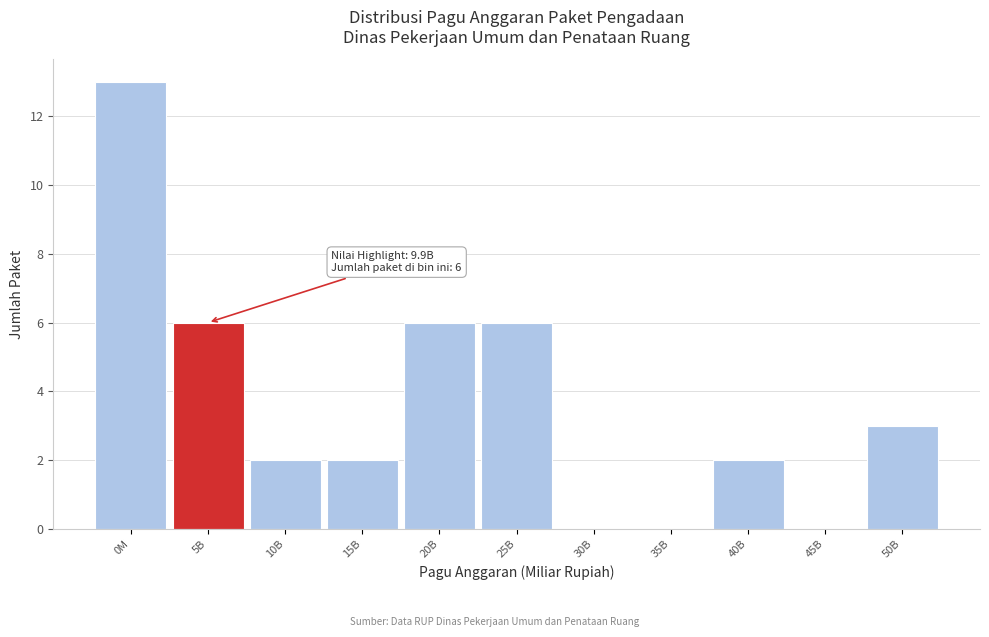

Reading right to left, transcribe all the data shown in this chart.

50B=3	45B=0	40B=2	35B=0	30B=0	25B=6	20B=6	15B=2	10B=2	5B=6	0M=13